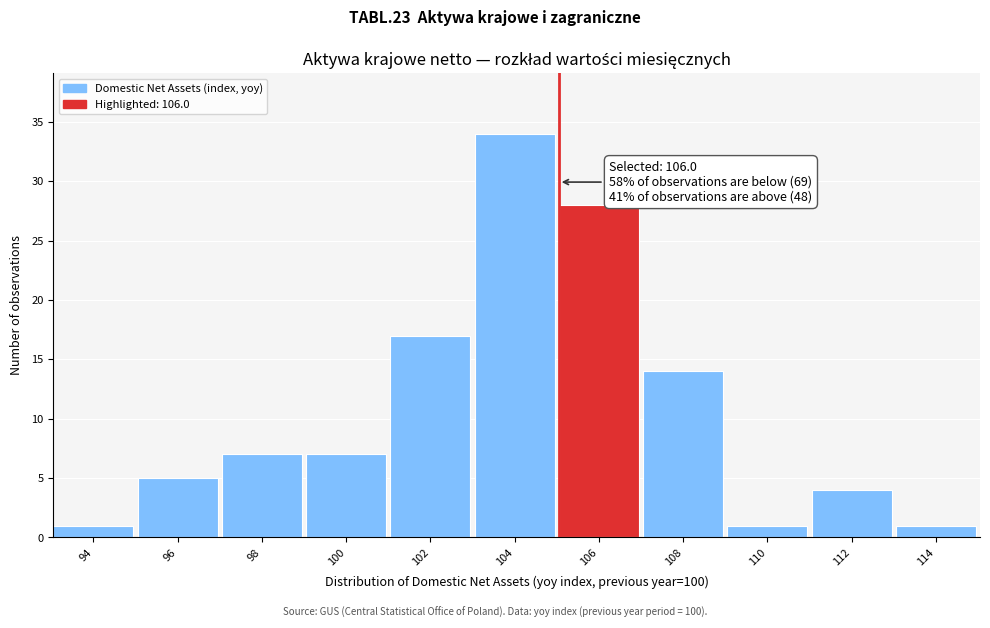

Reading right to left, what are all the values shown in this chart?

114=1	112=4	110=1	108=14	106=28	104=34	102=17	100=7	98=7	96=5	94=1